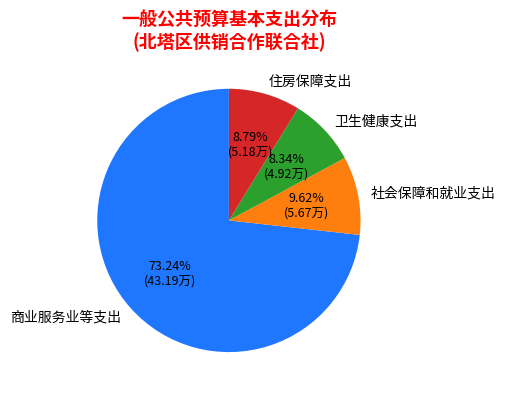

Does 商业服务业等支出 represent more than half of the total?

Yes